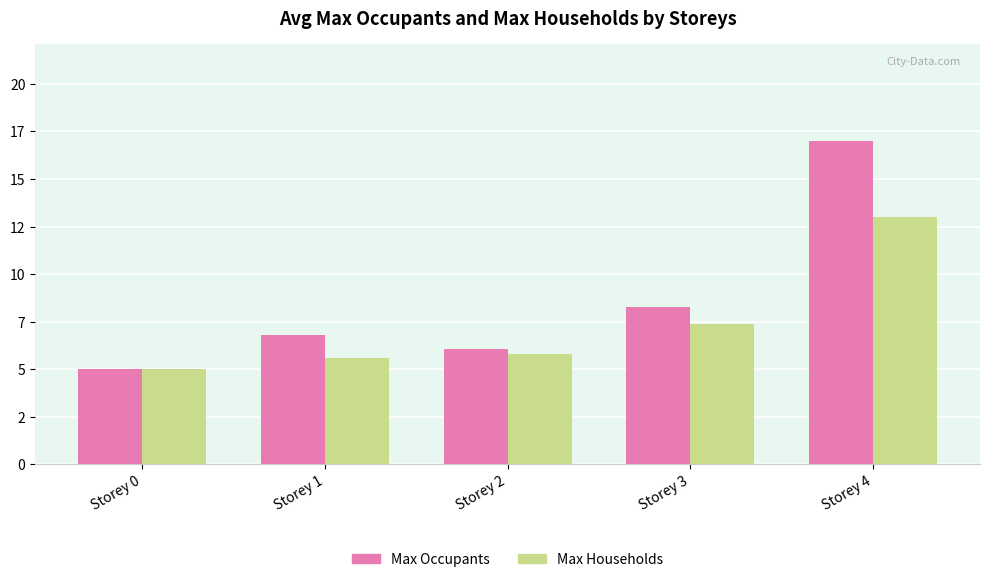

Reading left to right, transcribe all the data shown in this chart.

Max Occupants: 5.0	6.8	6.1	8.3	17.0
Max Households: 5.0	5.6	5.8	7.4	13.0